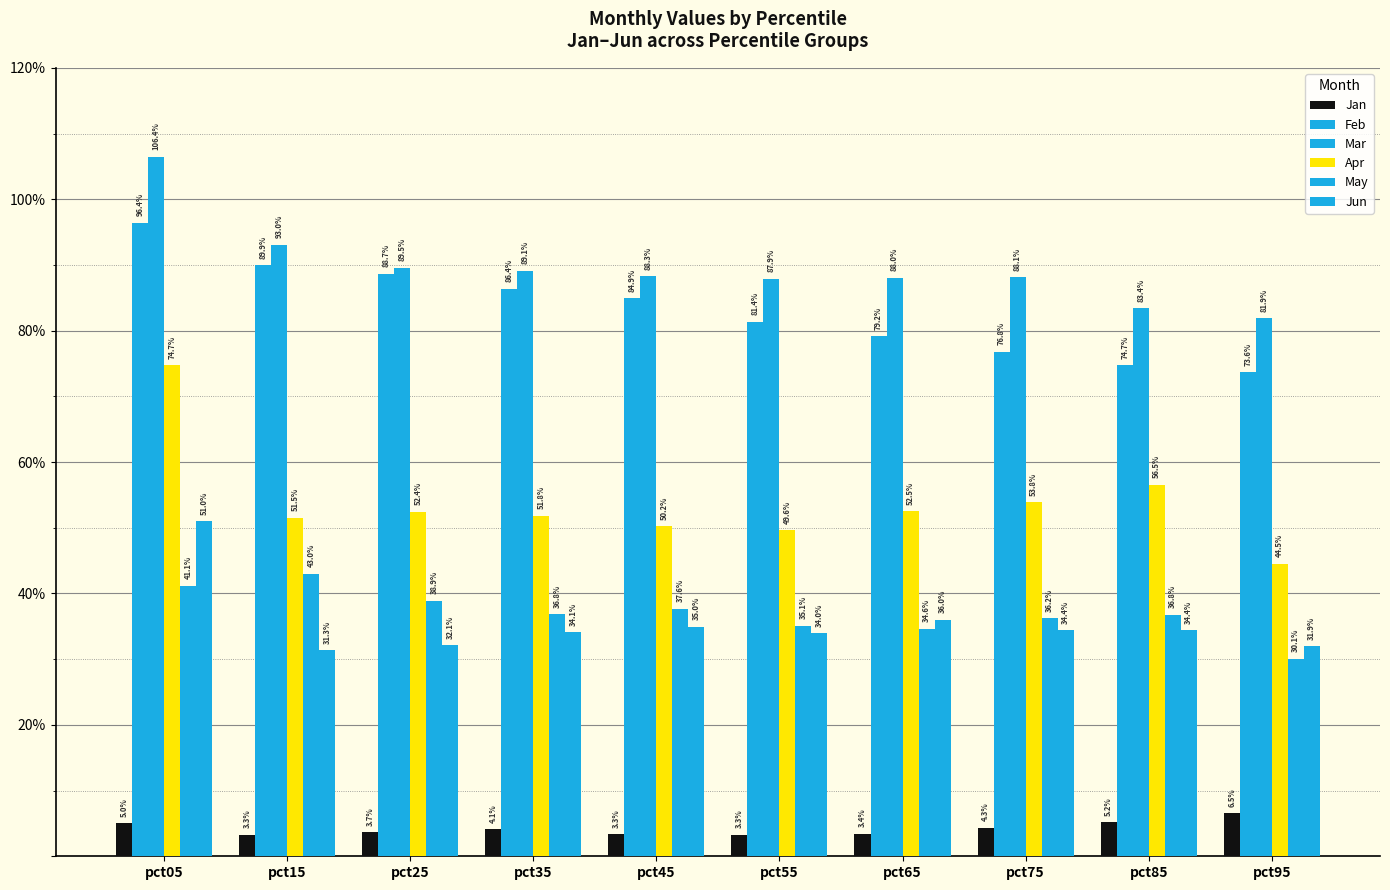

Are the bars horizontal?

No